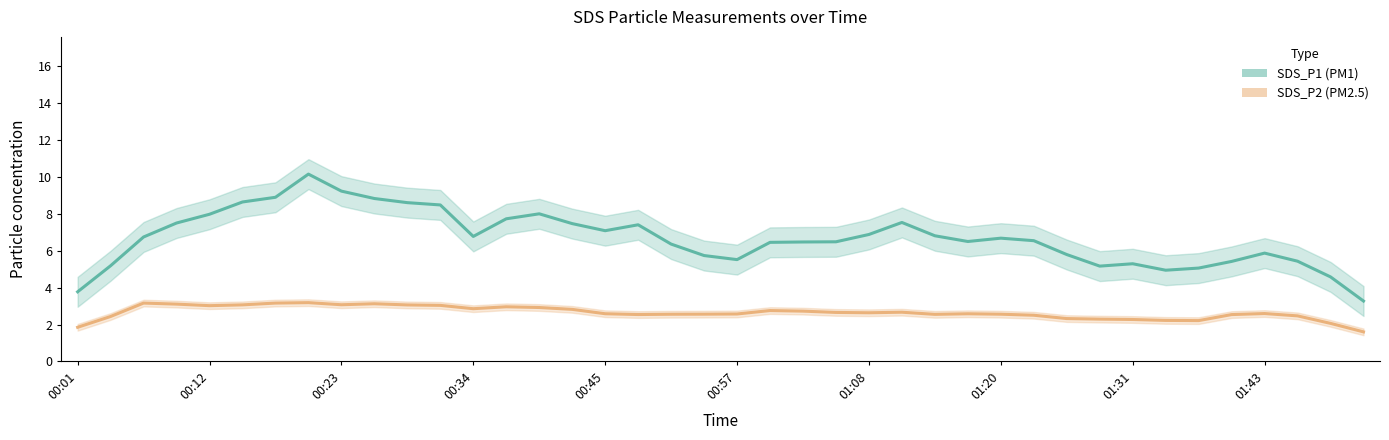

True or false: SDS_P1 trend and SDS_P2 trend intersect in this chart.

False